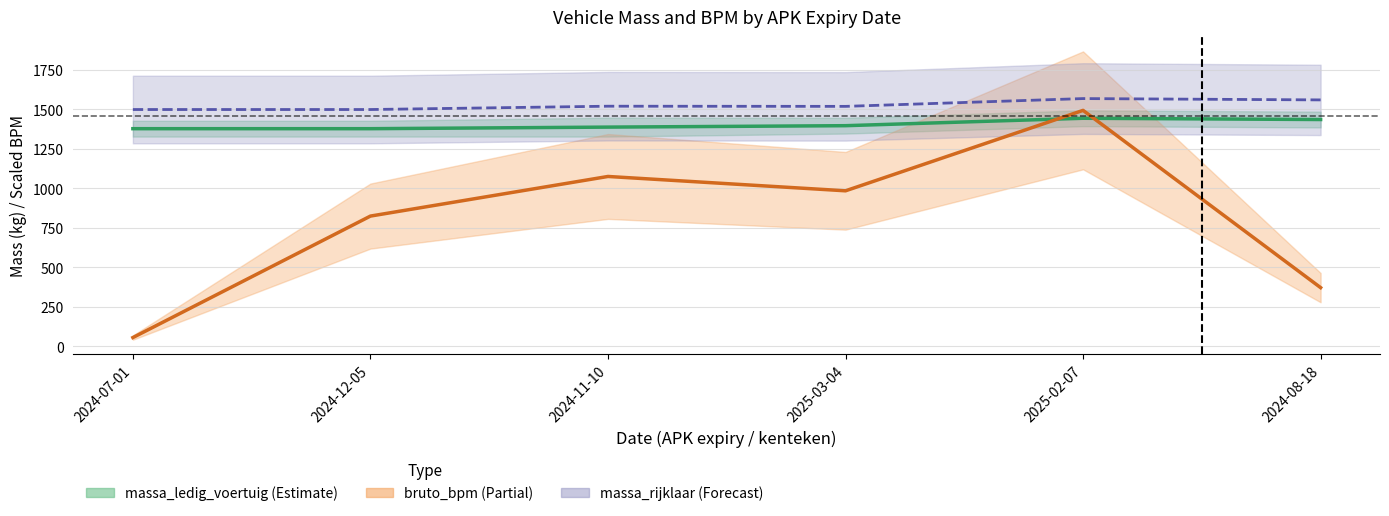

The bruto_bpm (line) series shows 220.1 at 2024-08-18. True or false?

False